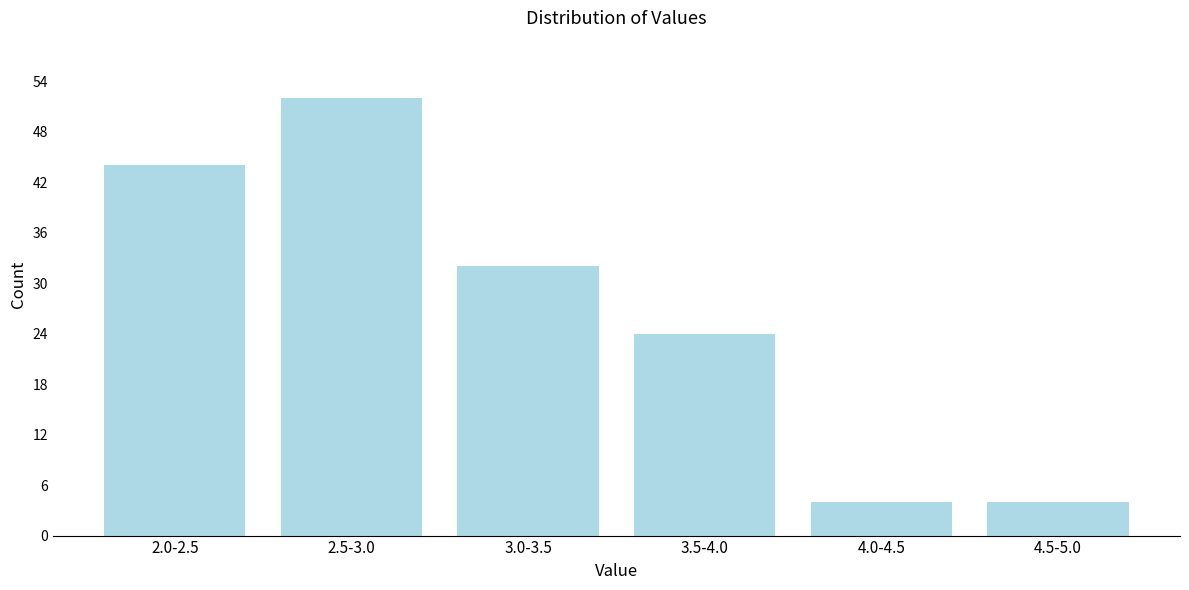

Reading left to right, transcribe all the data shown in this chart.

44	52	32	24	4	4